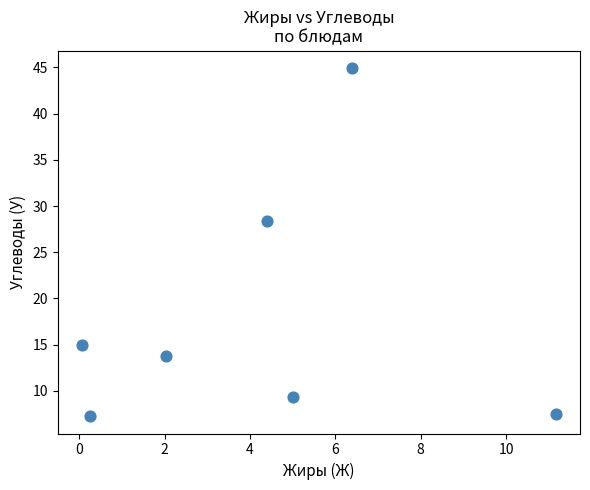

What Y value in the scatter plot is closest to 26?

28.4